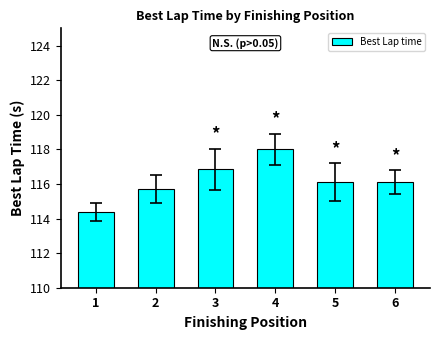

How many bars are there in total?

6